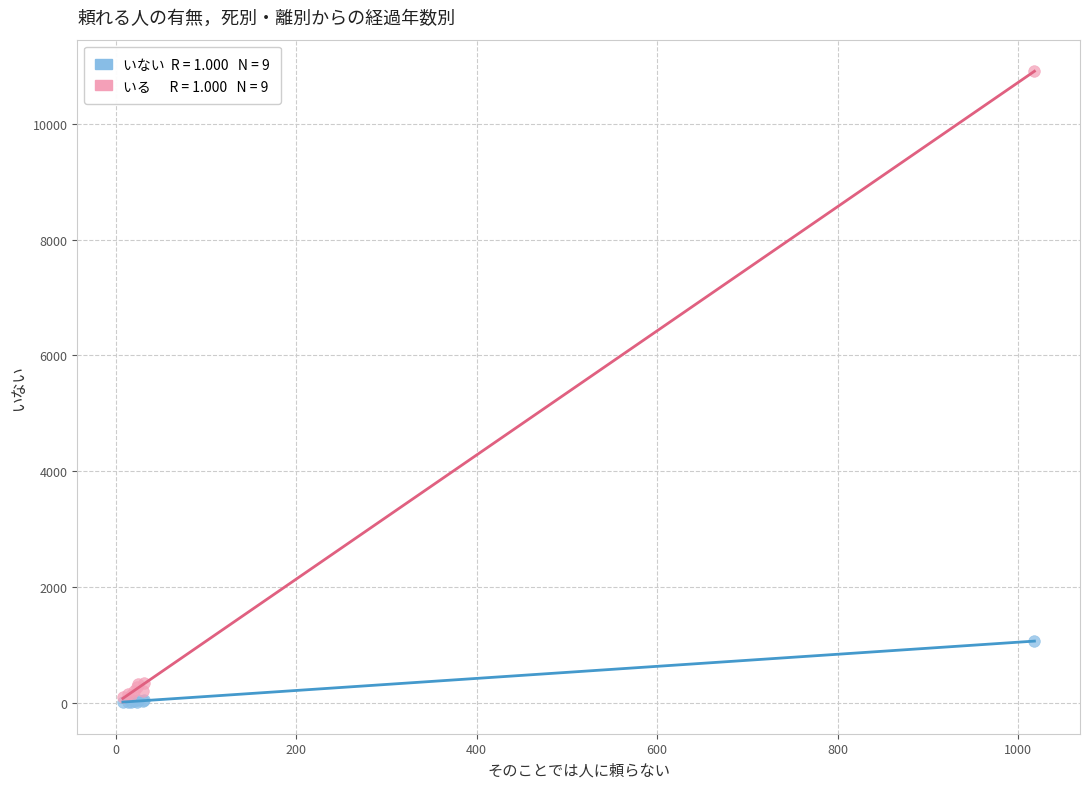

Across all series, what Y value is closest to 5460?

1066